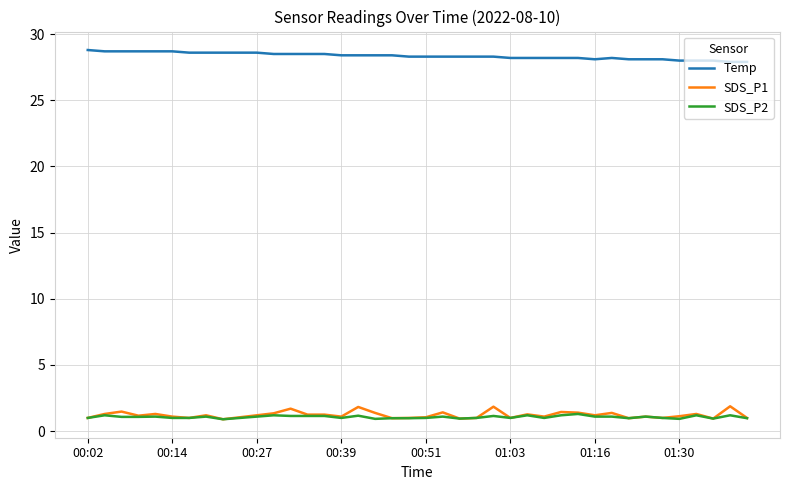

Which series has the largest total across all categories?

Temp